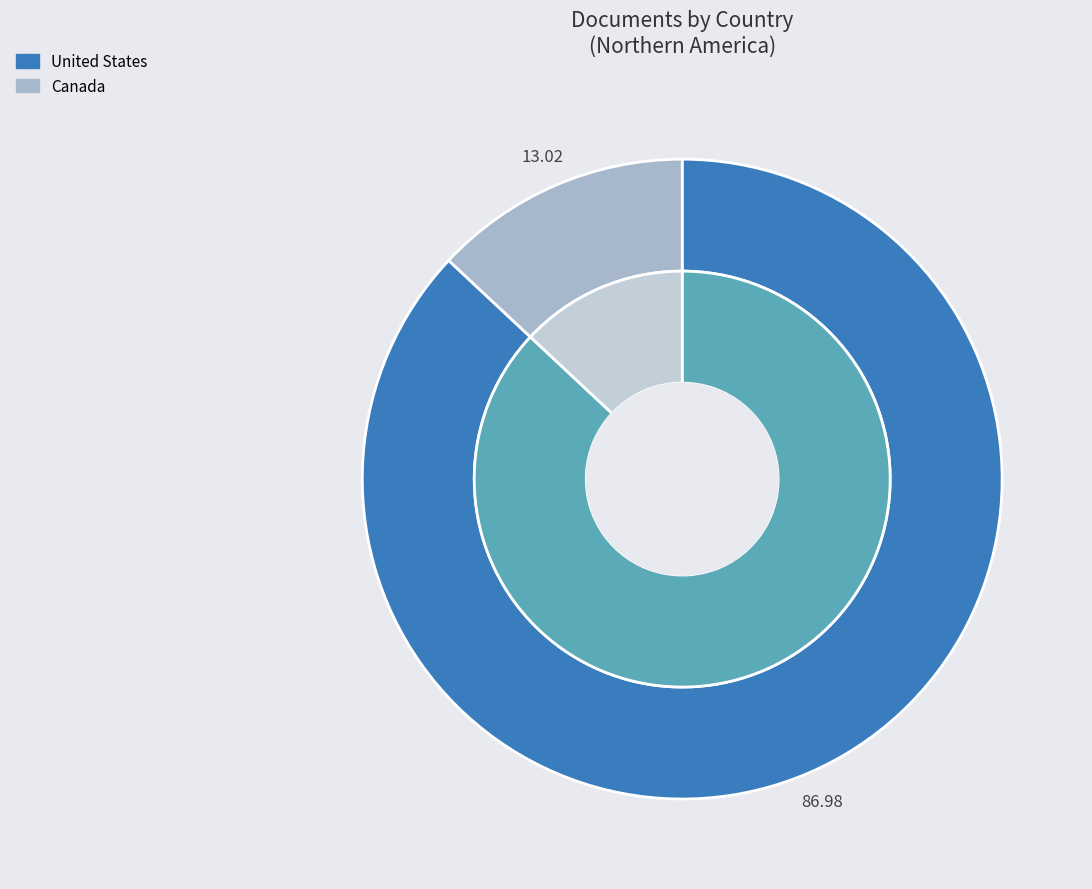

Does United States represent more than half of the total?

Yes